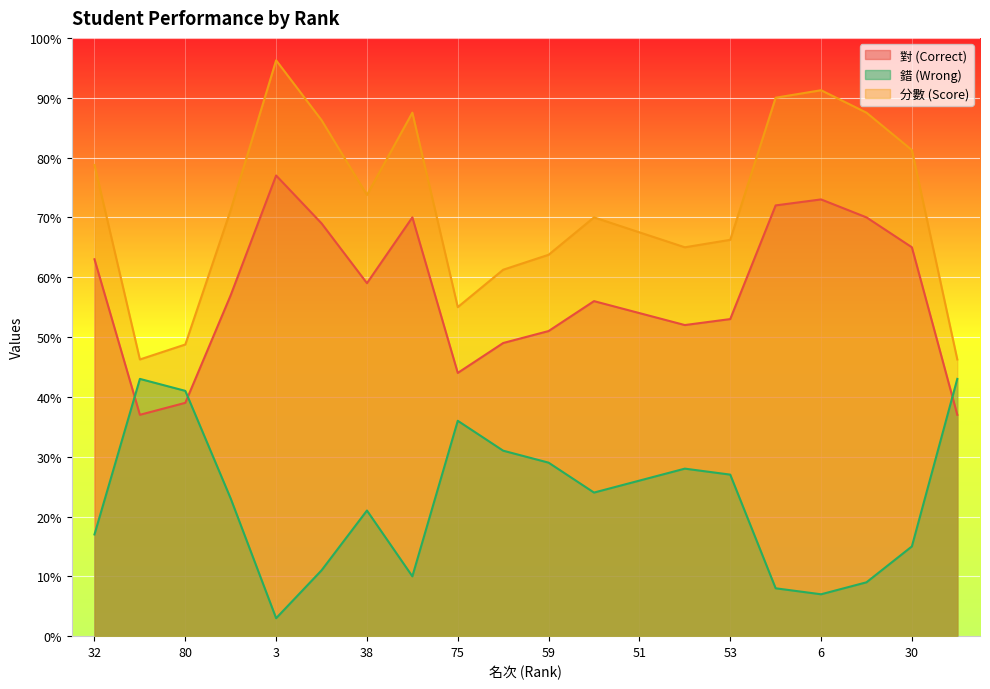

Reading left to right, transcribe all the data shown in this chart.

對 (Correct): 78.8	46.2	48.8	71.2	96.2	86.2	73.8	87.5	55.0	61.2	63.8	70.0	67.5	65.0	66.2	90.0	91.2	87.5	81.2	46.2
錯 (Wrong): 17.0	43.0	41.0	23.0	3.0	11.0	21.0	10.0	36.0	31.0	29.0	24.0	26.0	28.0	27.0	8.0	7.0	9.0	15.0	43.0
分數 (Score): 63.0	37.0	39.0	57.0	77.0	69.0	59.0	70.0	44.0	49.0	51.0	56.0	54.0	52.0	53.0	72.0	73.0	70.0	65.0	37.0